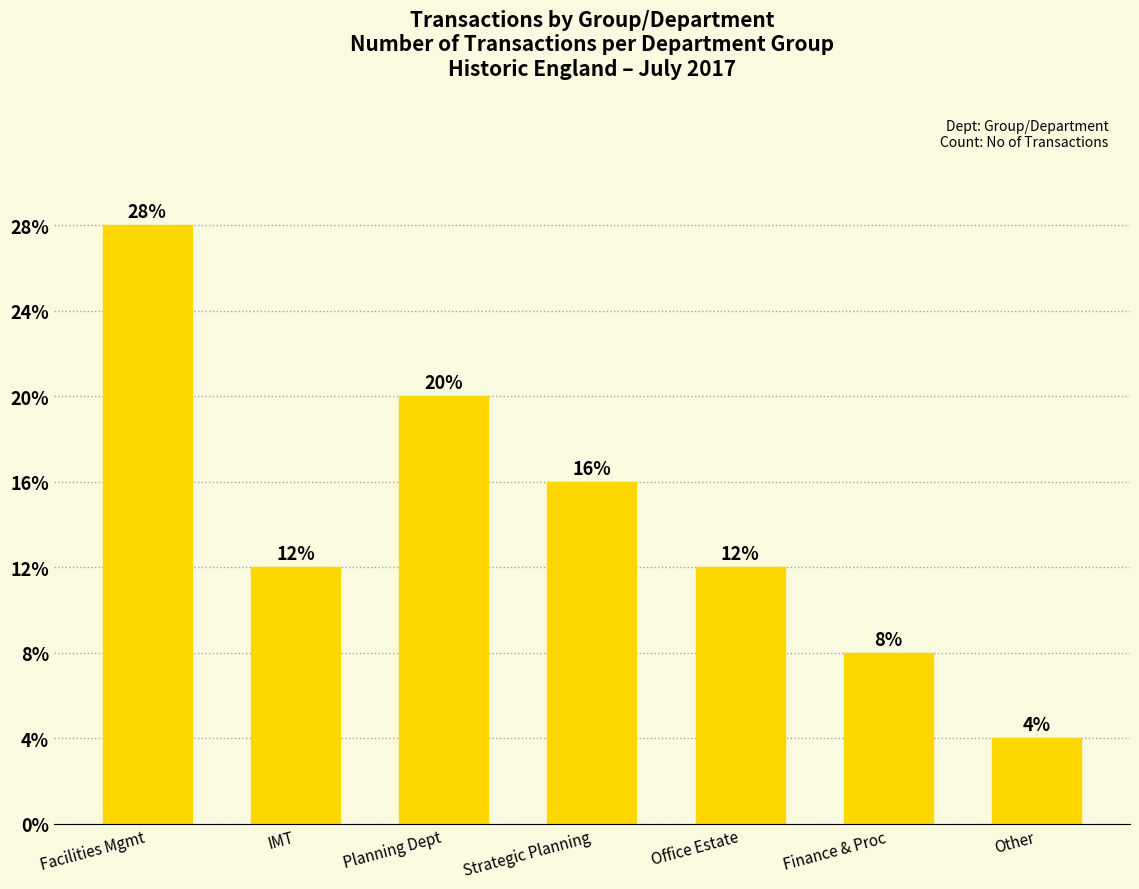

The value at Planning Dept is 3. True or false?

False